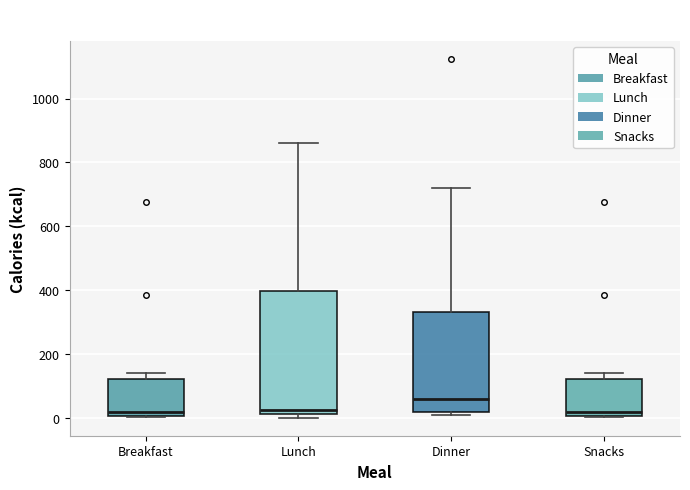

Comparing the boxes themselves (not the whiskers), which one is the tallest?

Lunch